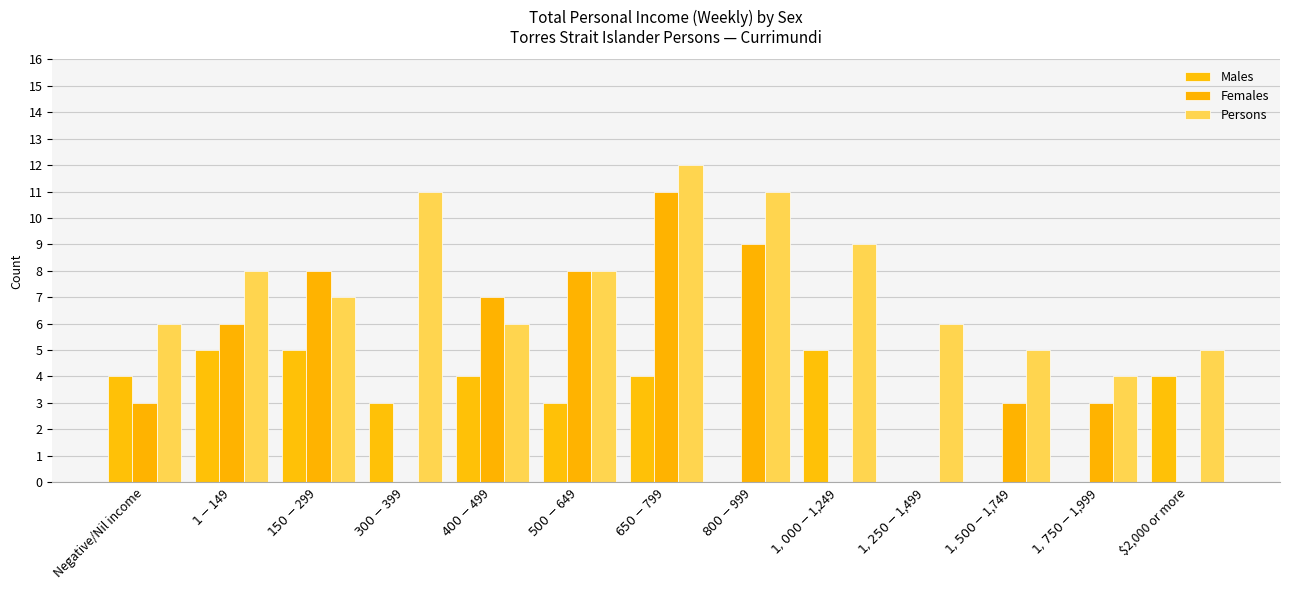

Which category has the lowest value in the Males series?

$800-$999